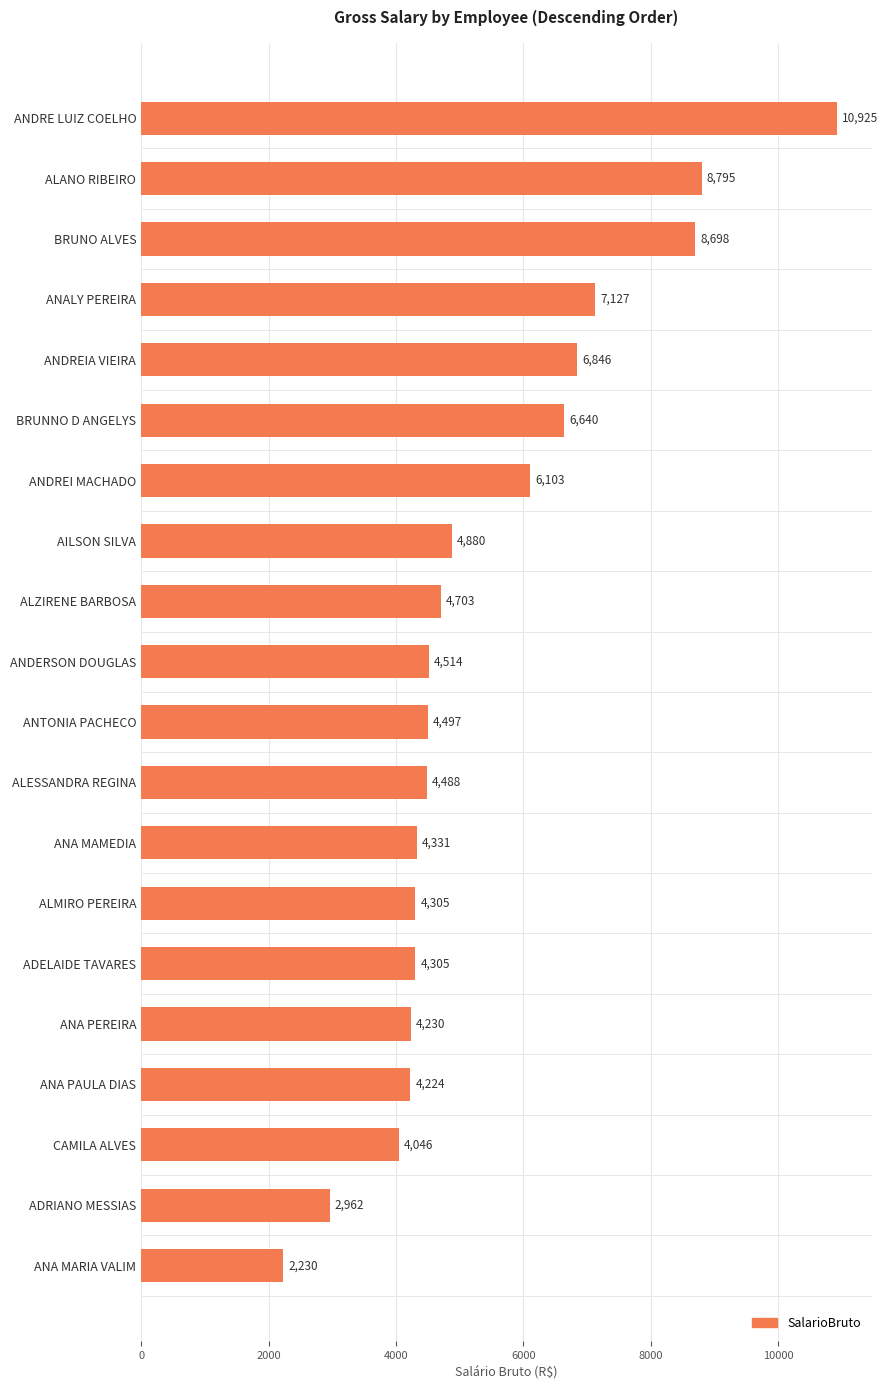

What is the smallest value displayed?

2230.3